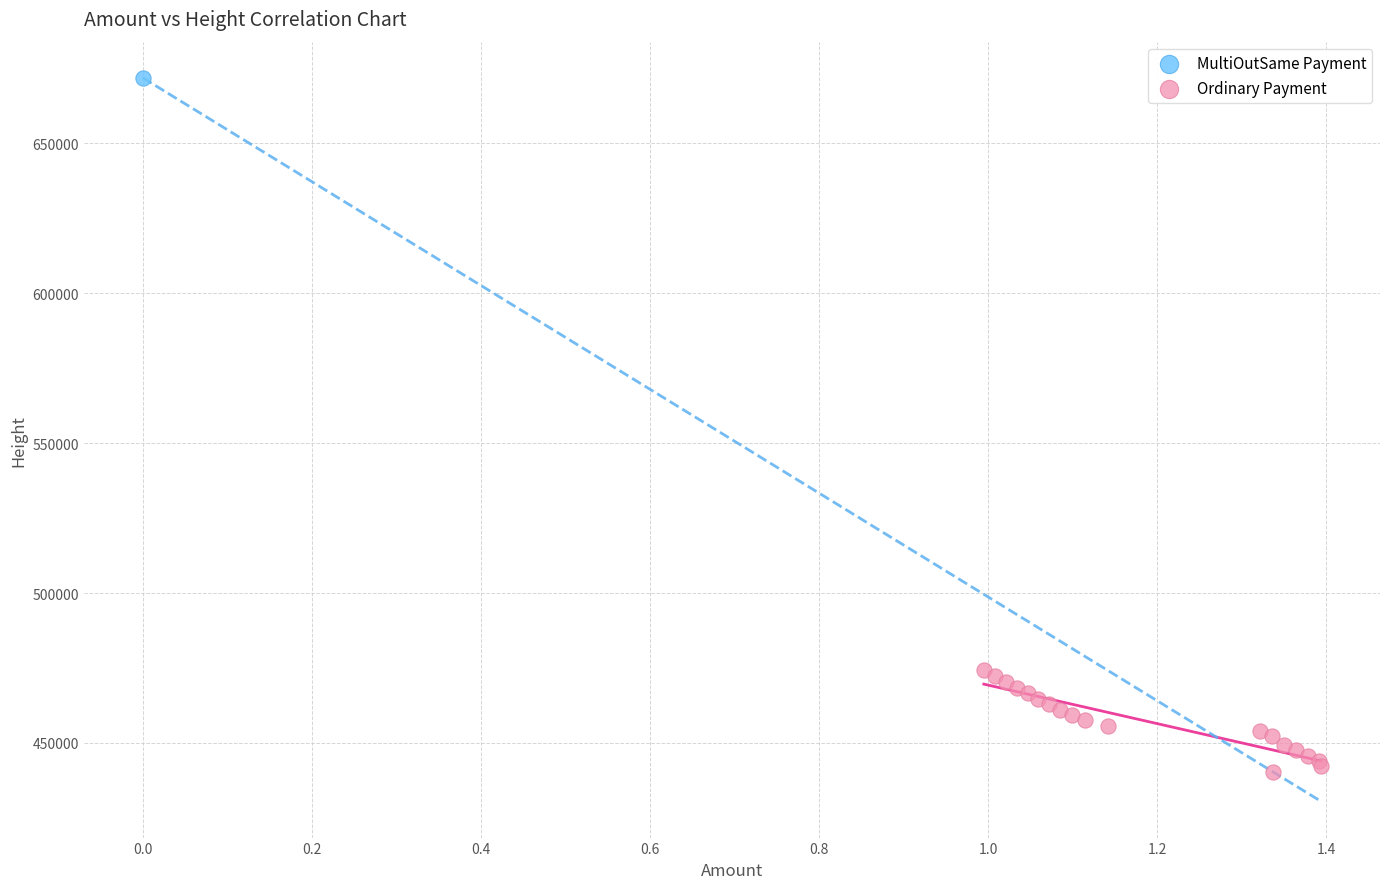

What are all the series names shown in the legend?

MultiOutSame Payment, Ordinary Payment